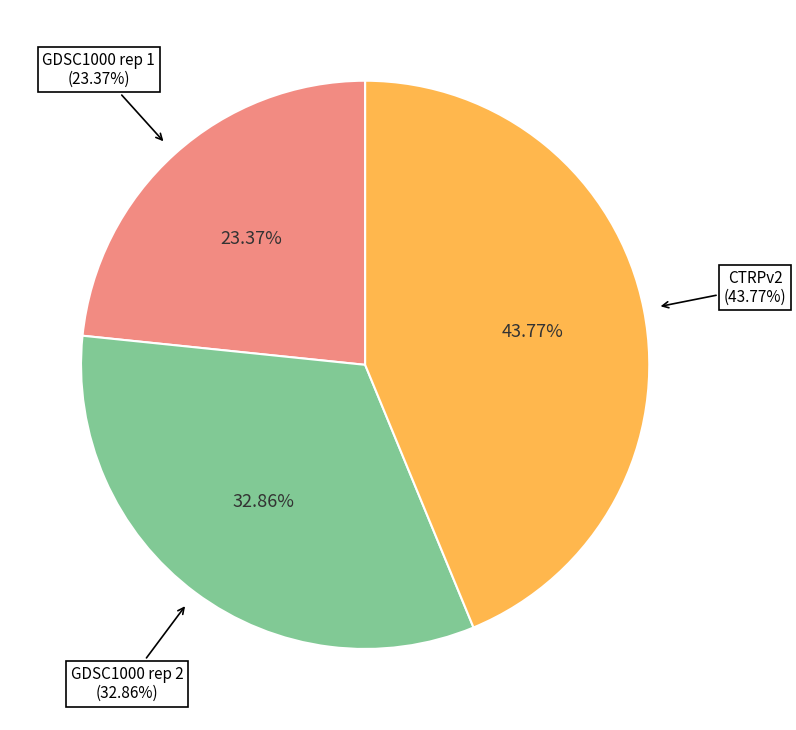

What portion of the pie excludes GDSC1000 rep 1?

76.6%